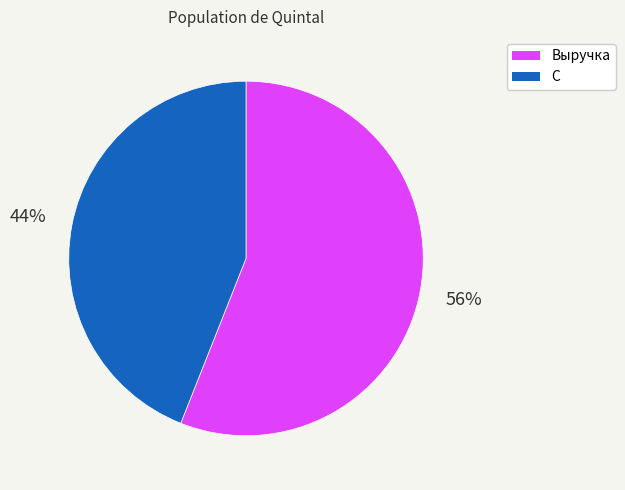

Is there any slice that represents more than half of the pie?

Yes